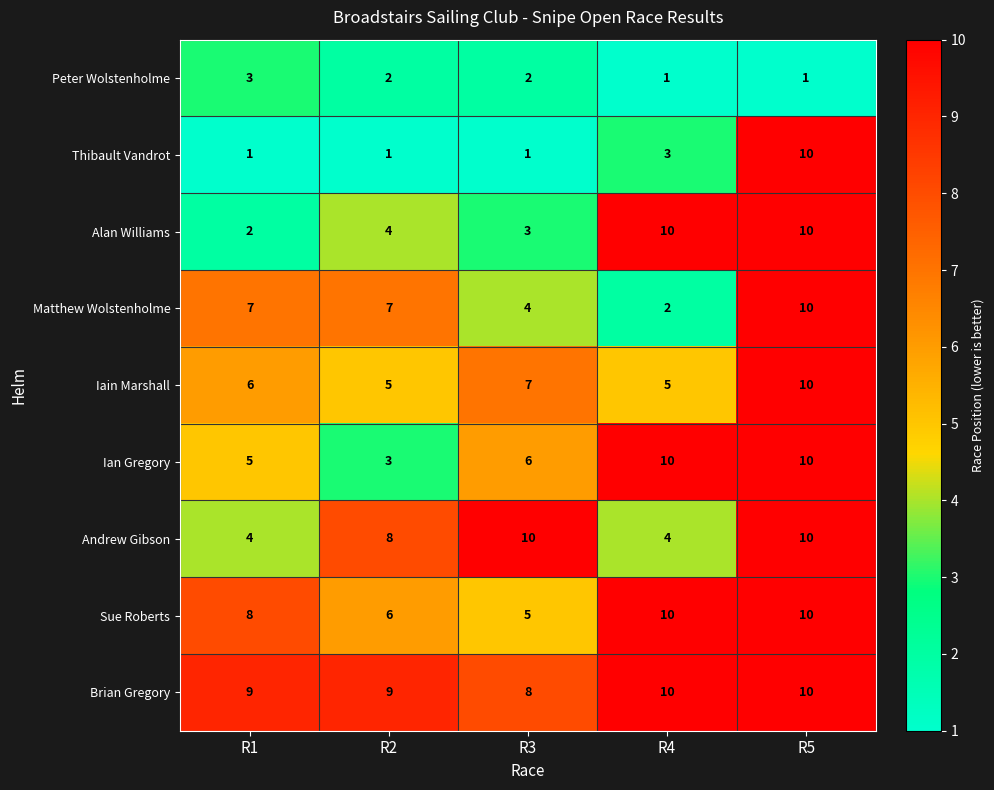

How many Ian Gregory values are between 5 and 10?

4